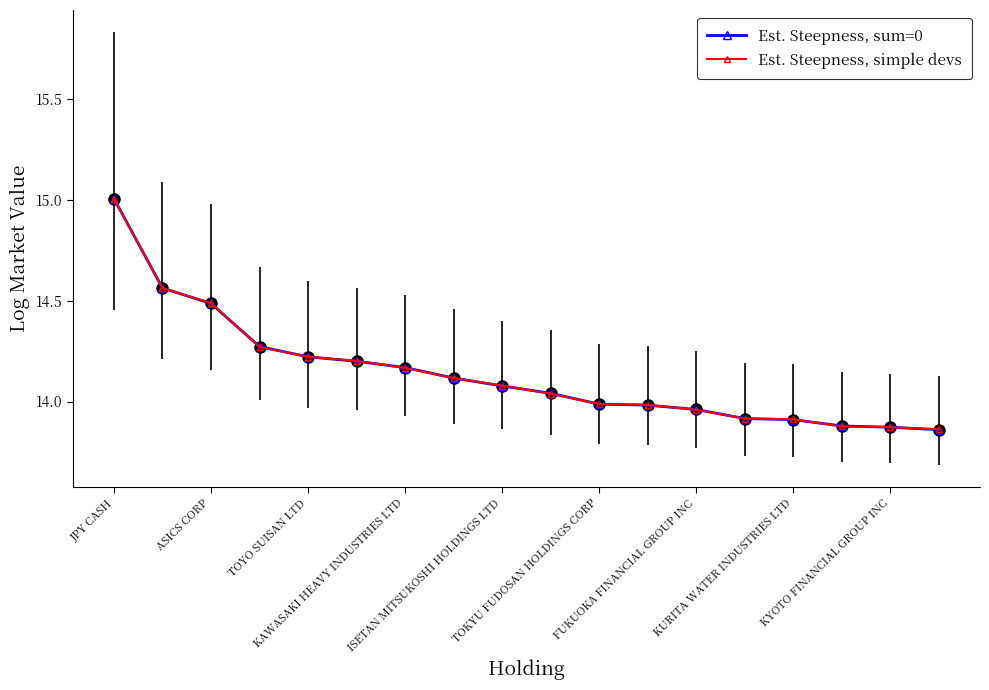

What is the difference between the maximum and minimum values in the Est. Steepness, simple devs series?

1.1